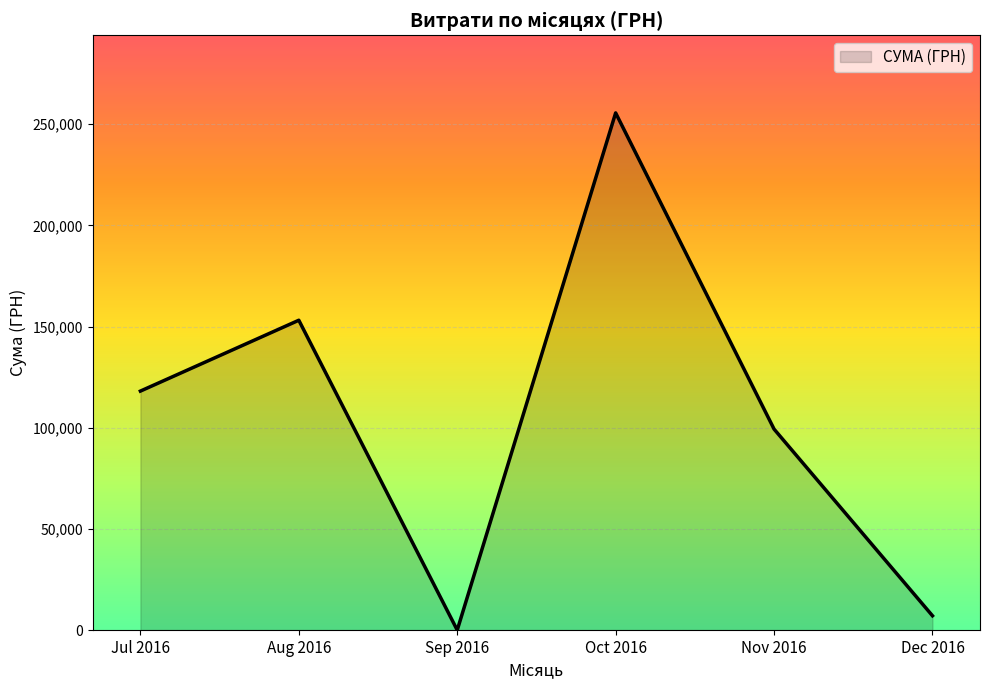

Reading right to left, transcribe all the data shown in this chart.

Dec 2016=7080.0	Nov 2016=99317.8	Oct 2016=255550.2	Sep 2016=0.0	Aug 2016=153102.2	Jul 2016=118095.0